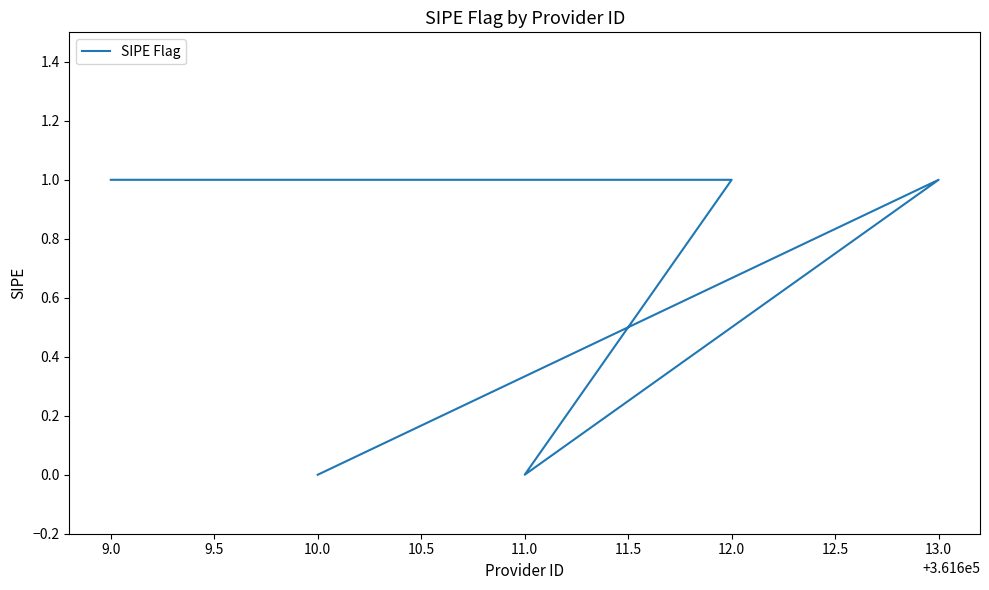

How many data points does each series have?

5